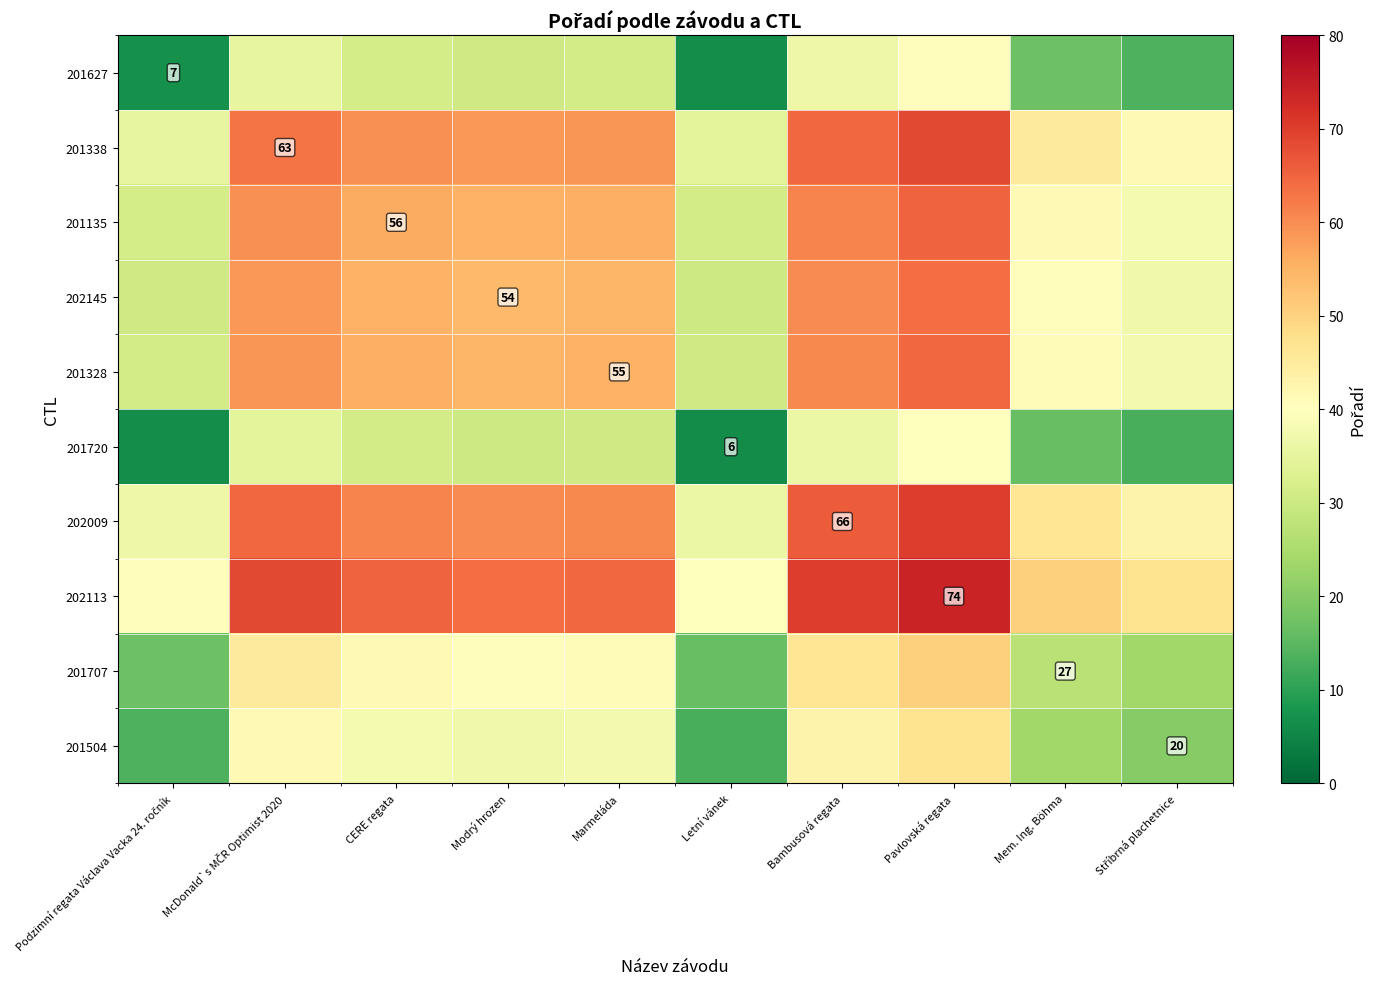

Where is 201720 nearest to the value 23?

Mem. Ing. Böhma